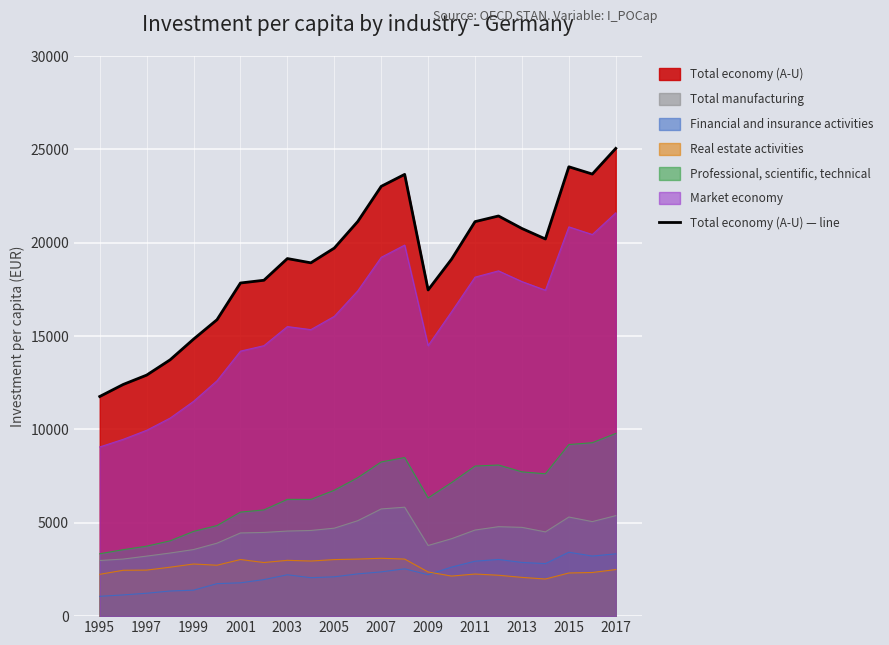

What is the change in value from 1999 to 19?

+7291.4